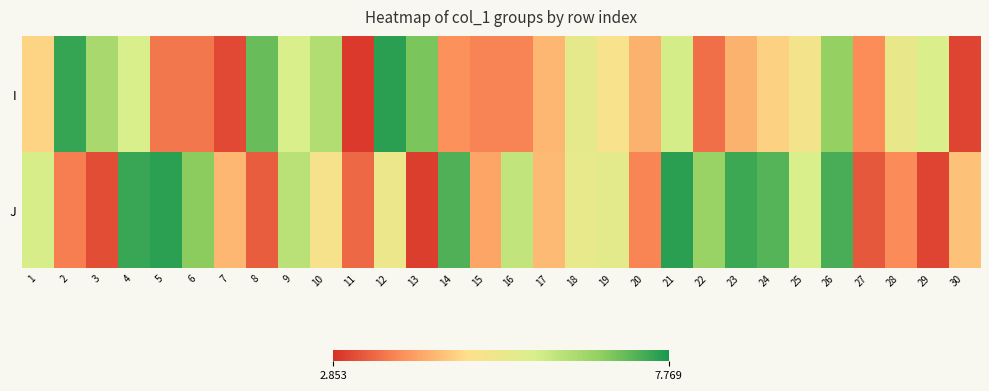

At which category is the sum across all series the highest?

26